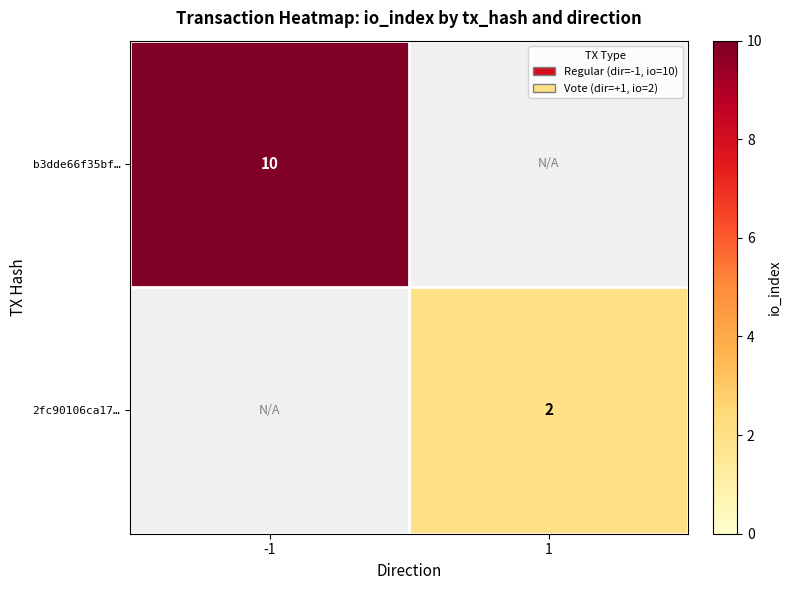

True or false: b3dde66f35bf… has a value of 10 at -1.

True